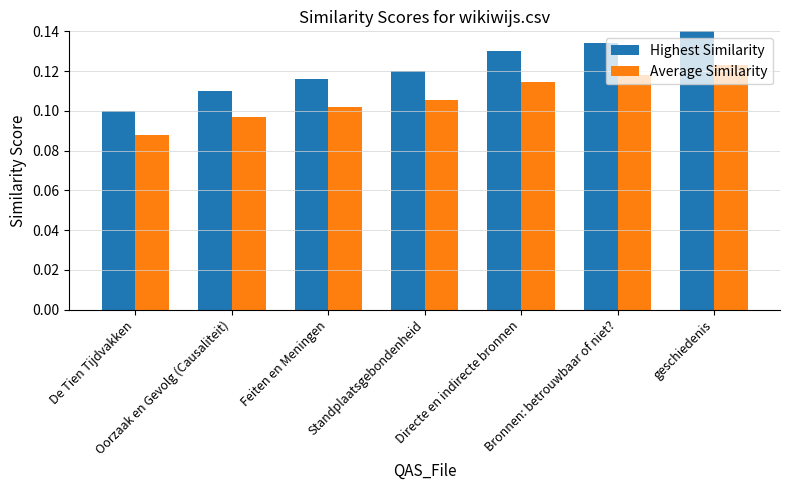

At which category does the chart reach its minimum across all series?

De Tien Tijdvakken